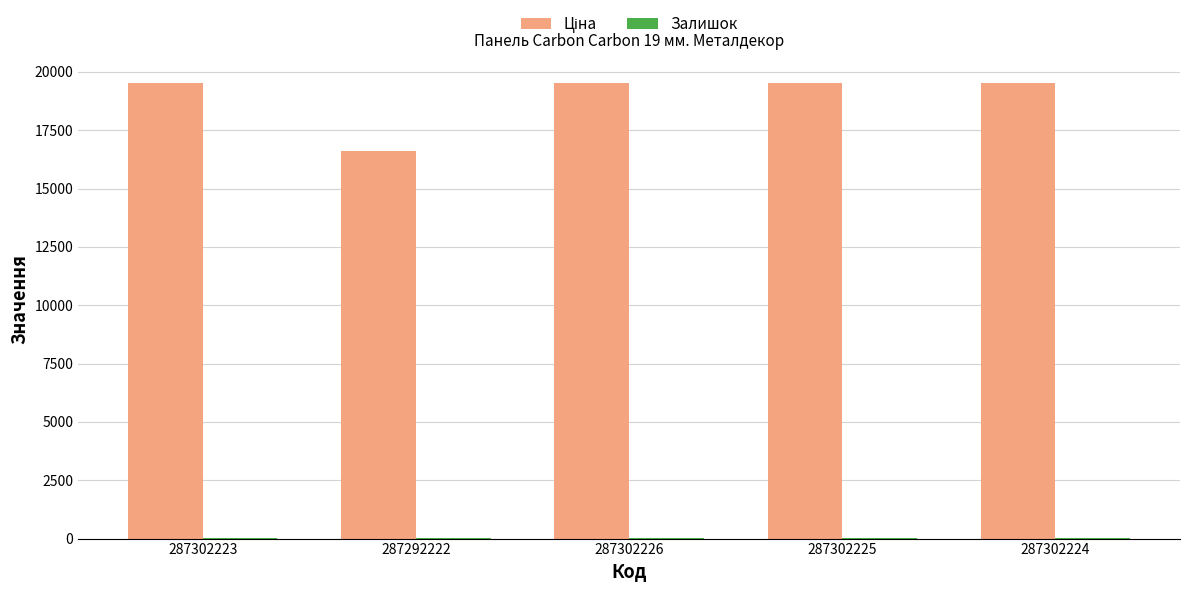

What is the greatest value displayed?

19542.7